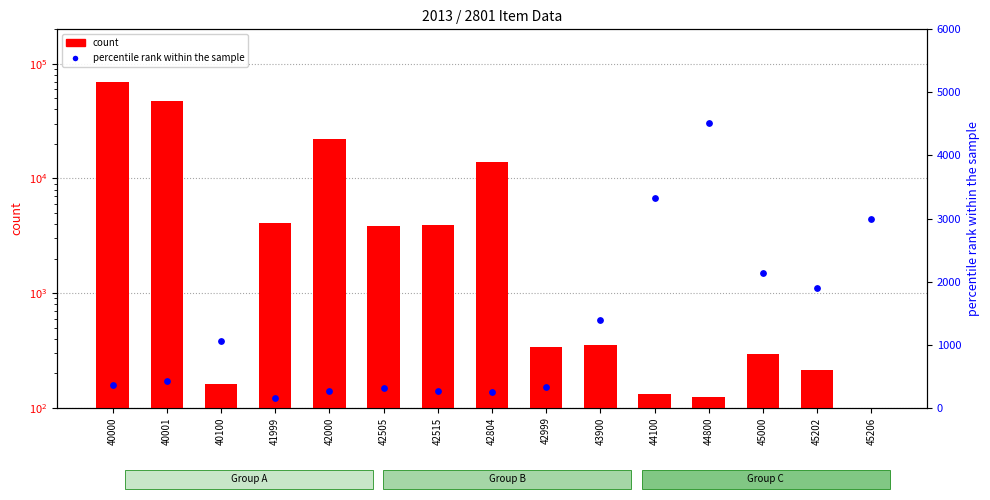

Which series has the largest total across all categories?

count